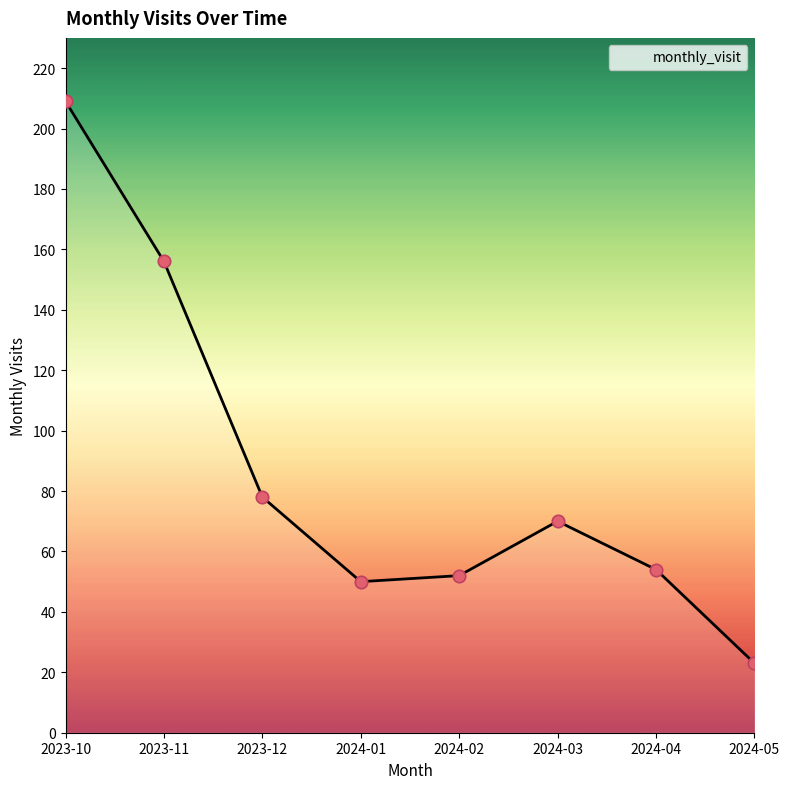

Approximately how many times larger is the value at 2023-11 compared to 2024-03?

2.2